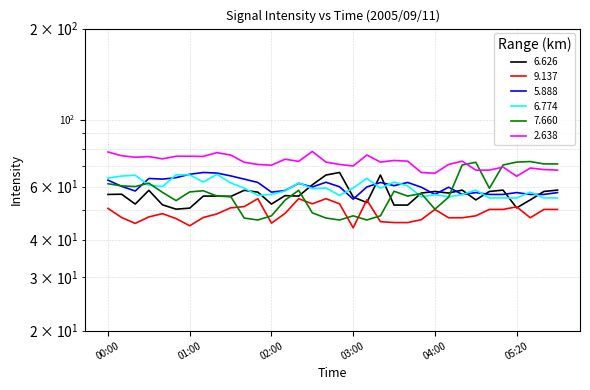

List the series in order of their peak value, lowest first.

9.137, 6.774, 6.626, 5.888, 7.660, 2.638